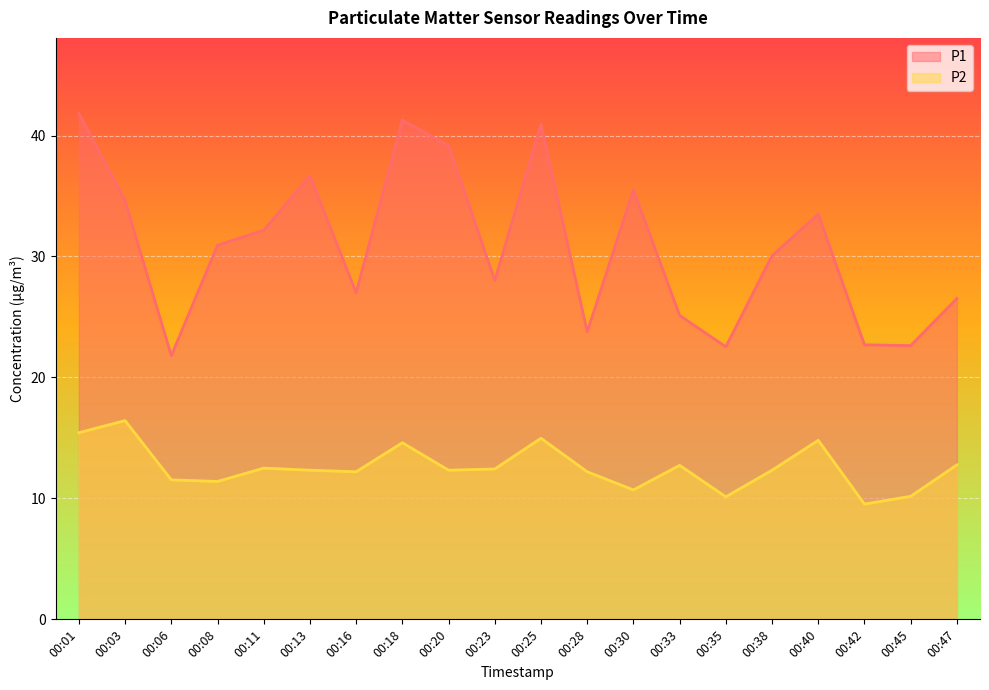

True or false: P2 line has more than 1 interior local peaks.

True